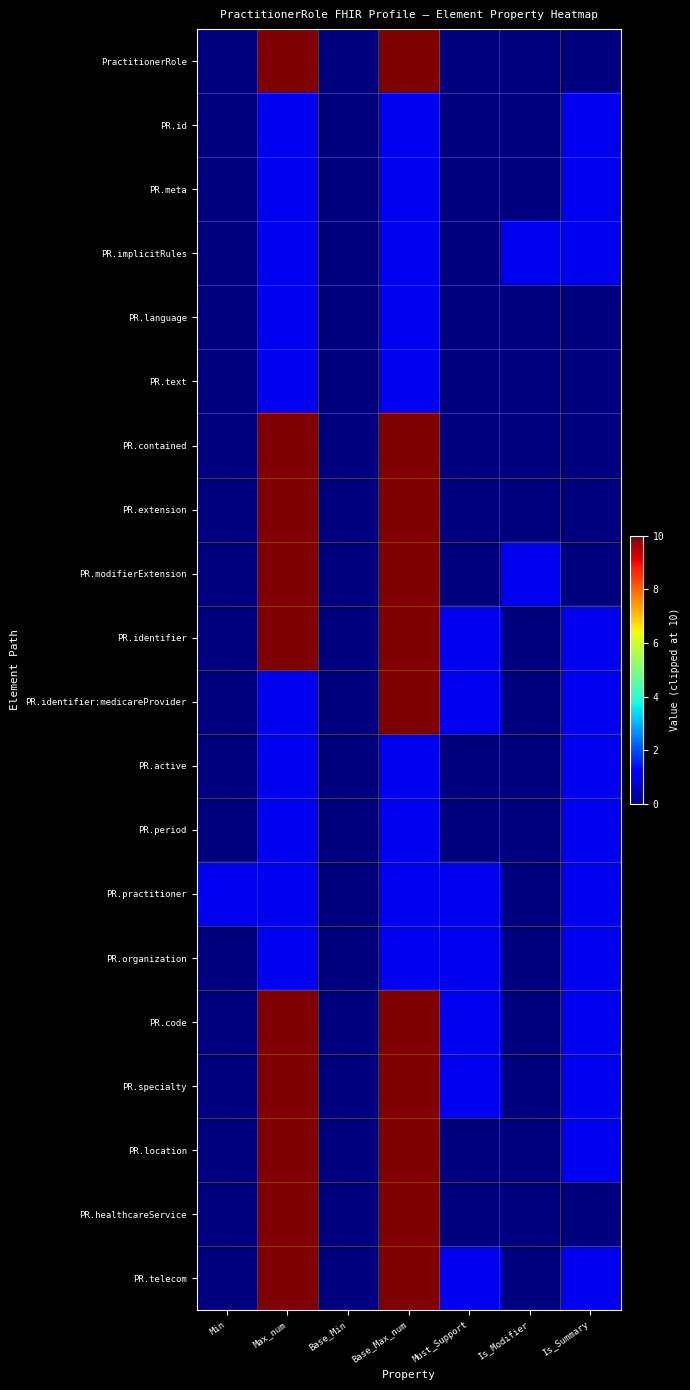

List the series in order of their peak value, lowest first.

PR.id, PR.meta, PR.implicitRules, PR.language, PR.text, PR.active, PR.period, PR.practitioner, PR.organization, PractitionerRole, PR.contained, PR.extension, PR.modifierExtension, PR.identifier, PR.identifier:medicareProvider, PR.code, PR.specialty, PR.location, PR.healthcareService, PR.telecom